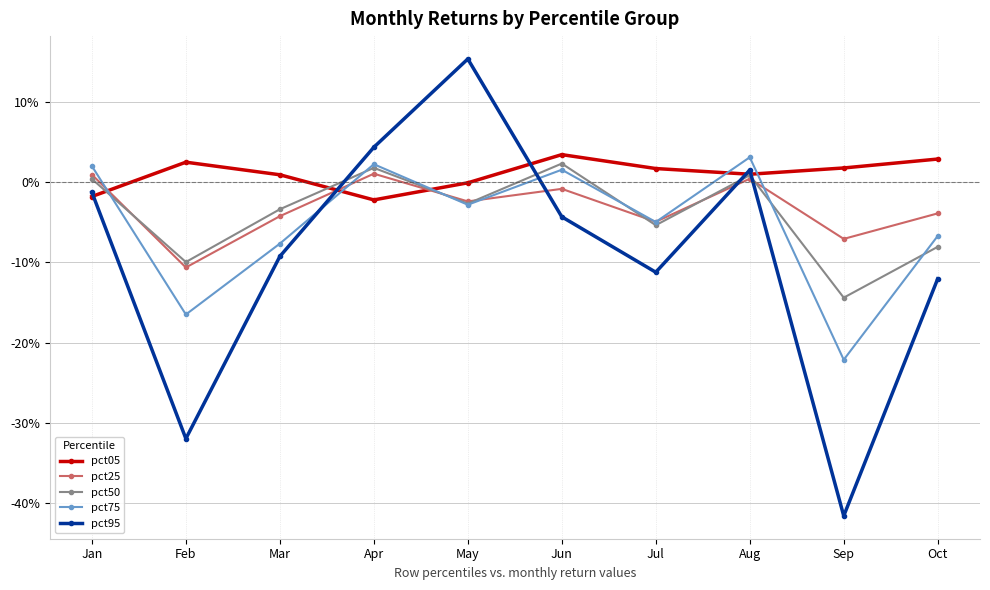

How many intersections are there between pct25 and pct95?

4